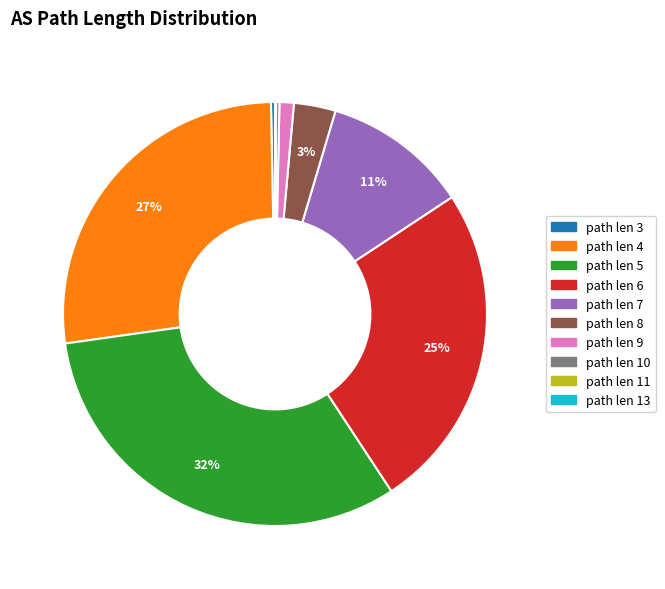

What is the largest slice in the pie chart?

path len 5